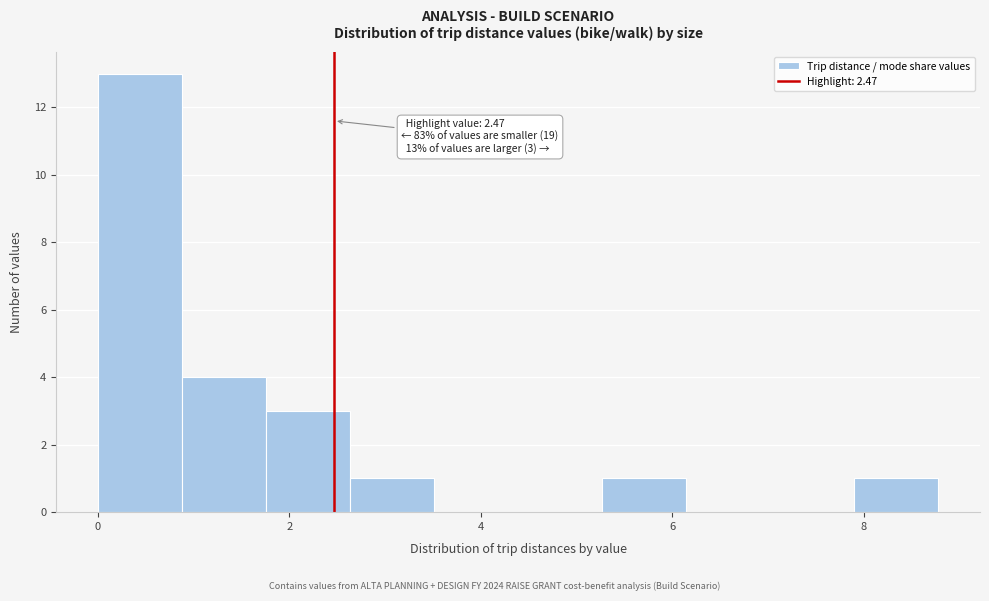

Over which range of the x-axis is the bar tallest?

0.0 to 0.8